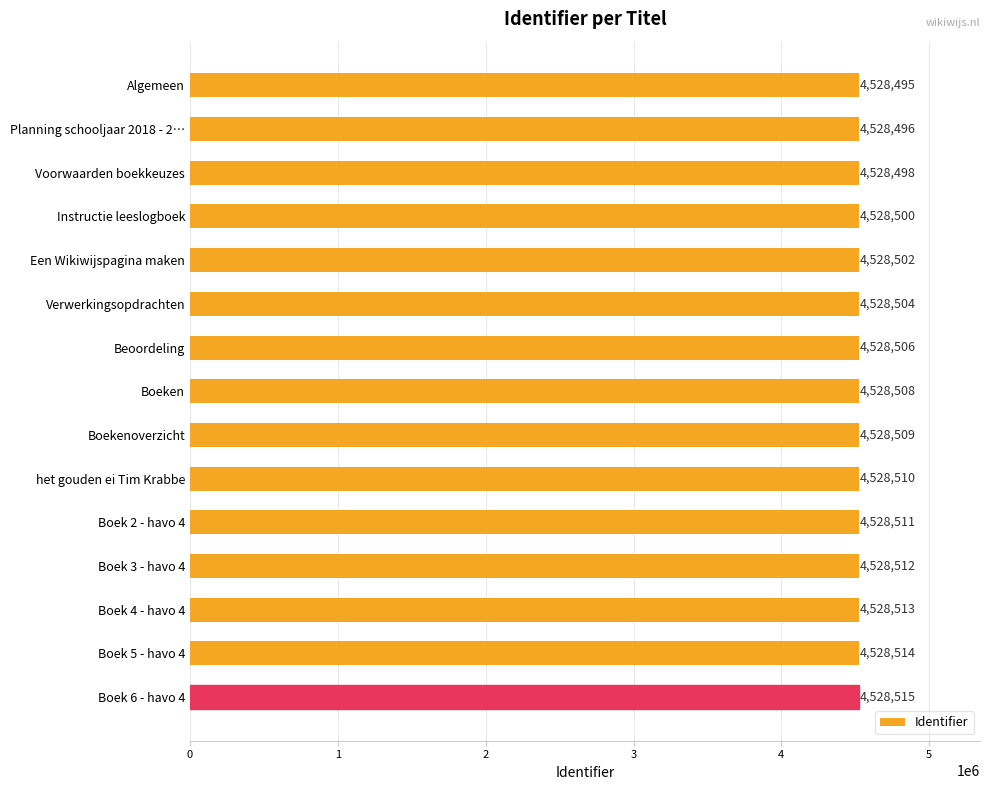

Reading left to right, what are all the values shown in this chart?

4528495	4528496	4528498	4528500	4528502	4528504	4528506	4528508	4528509	4528510	4528511	4528512	4528513	4528514	4528515